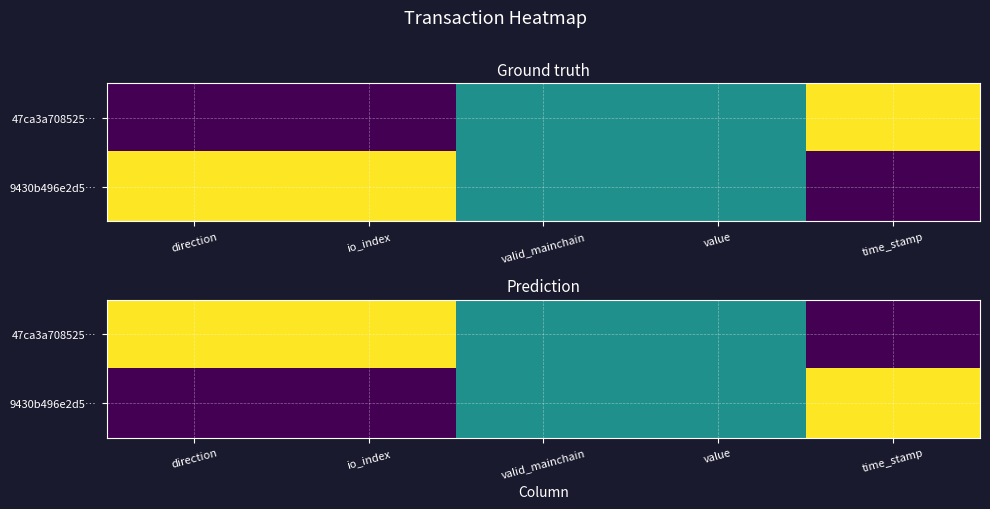

Rank the series by their maximum value, from highest to lowest.

47ca3a708525…, 9430b496e2d5…